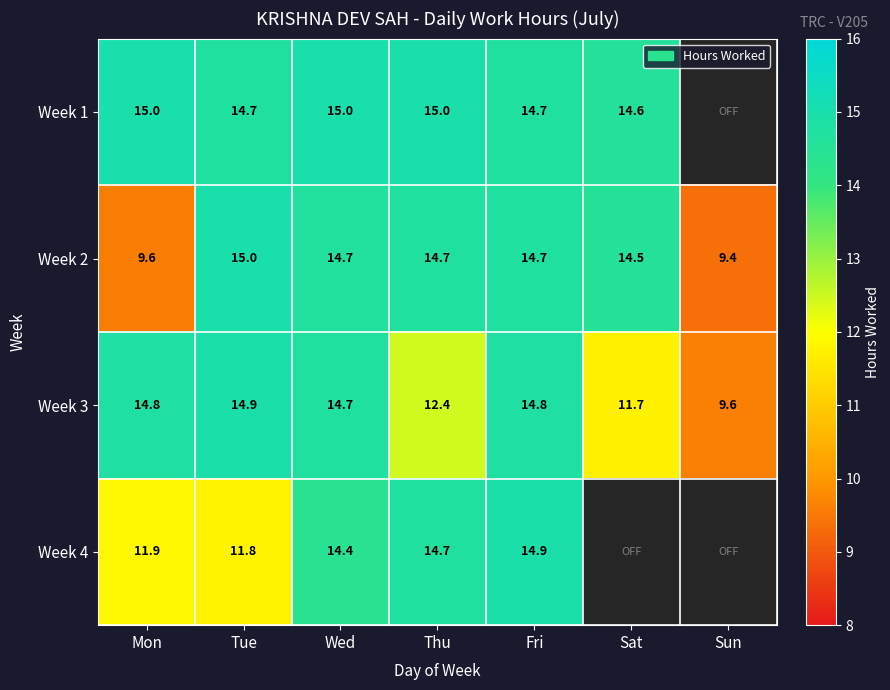

Is the value of Week 1 at Sat greater than the value of Week 4 at Thu?

No